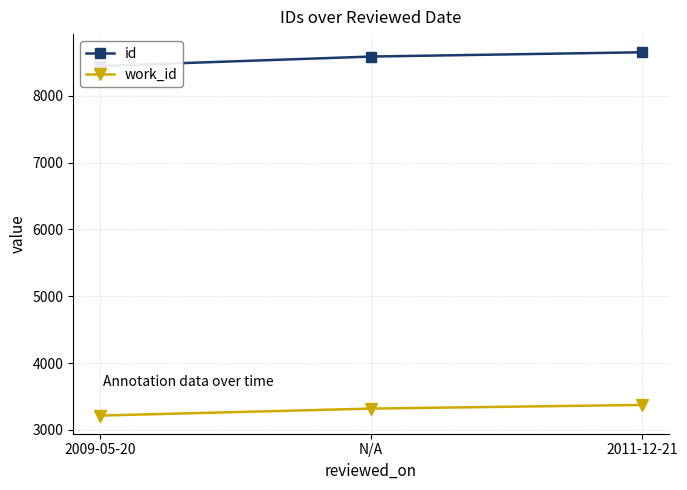

The id series shows 4213 at 2009-05-20. True or false?

False